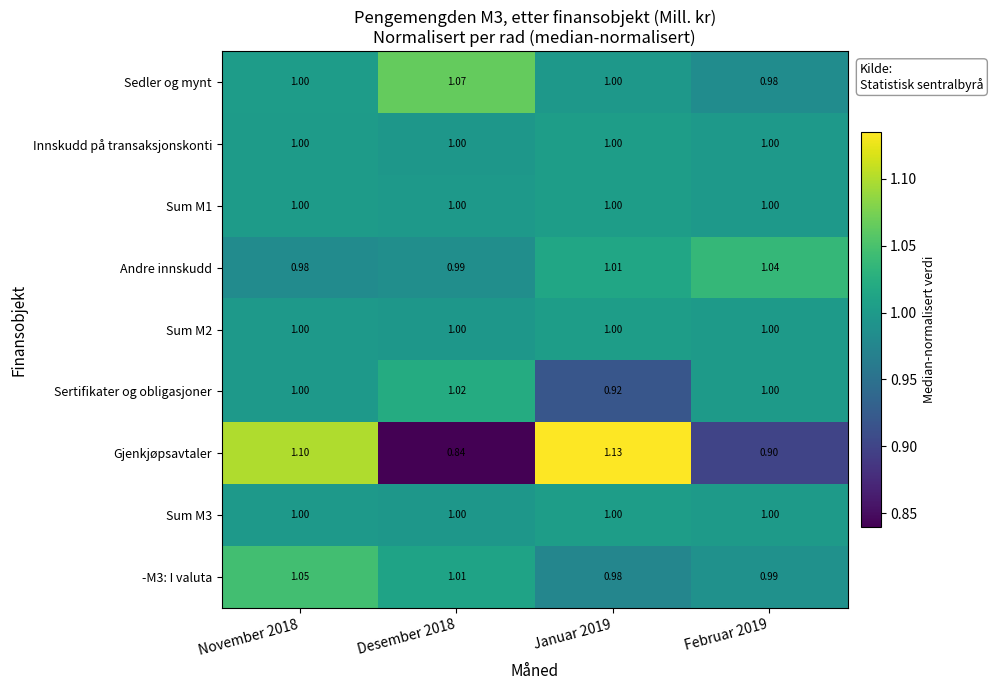

Which series has the largest range (max minus min)?

Gjenkjøpsavtaler